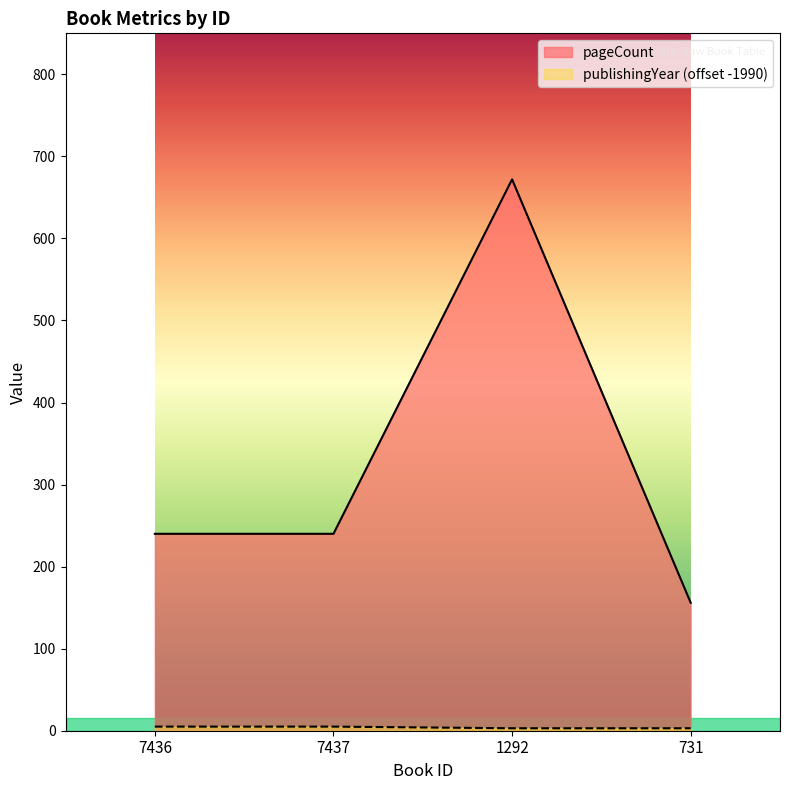

Rank the series by their maximum value, from highest to lowest.

pageCount, publishingYear